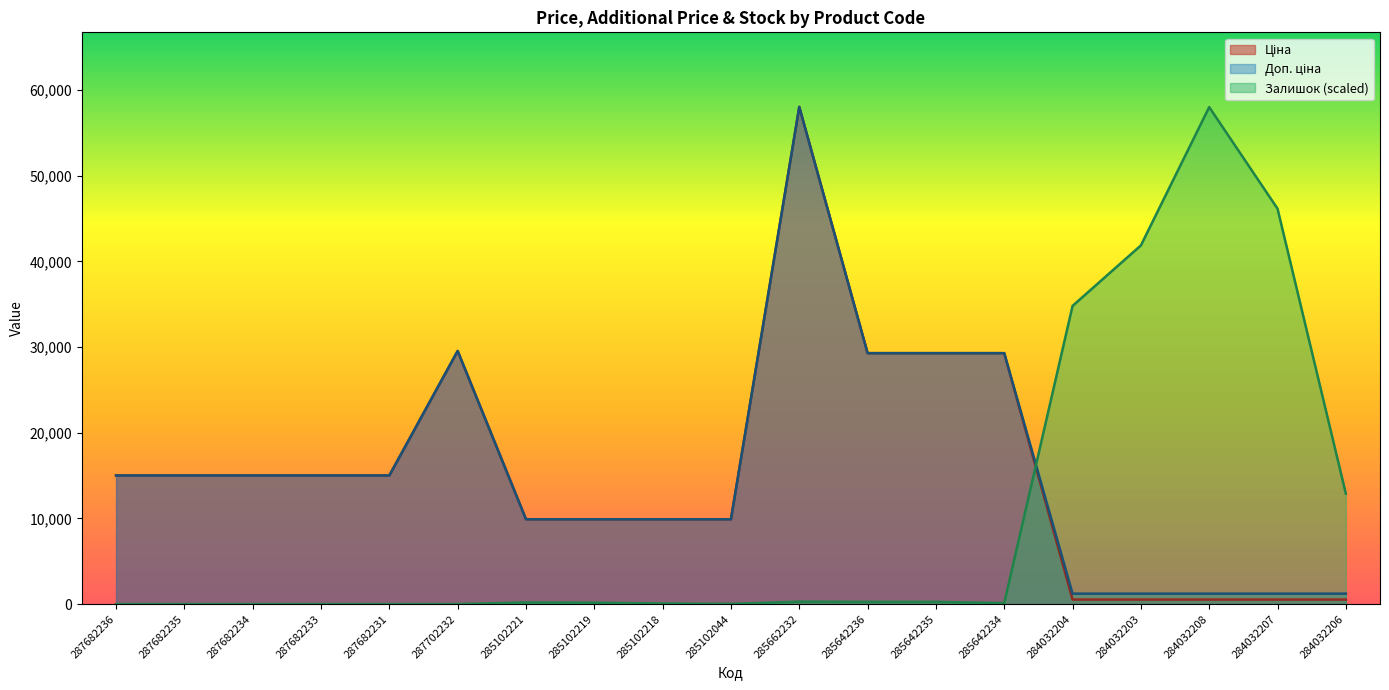

Between 285102218 and 285642235, which series saw the biggest shift?

Ціна